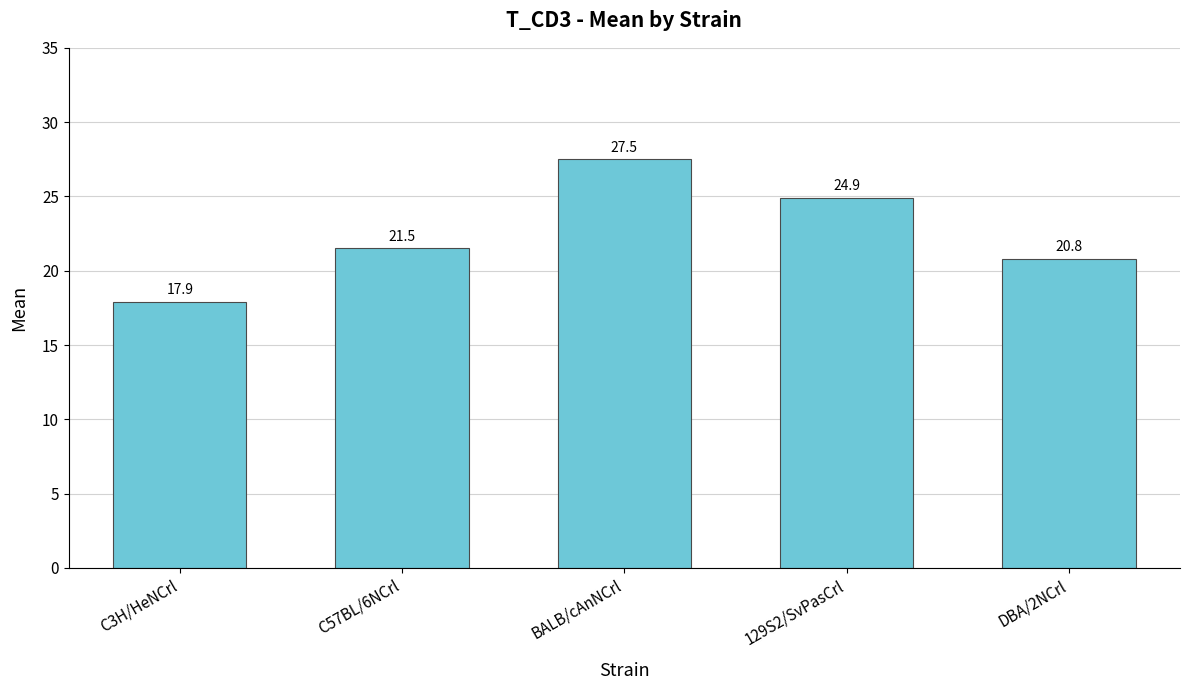

True or false: the data shows 27.5 at BALB/cAnNCrl.

True